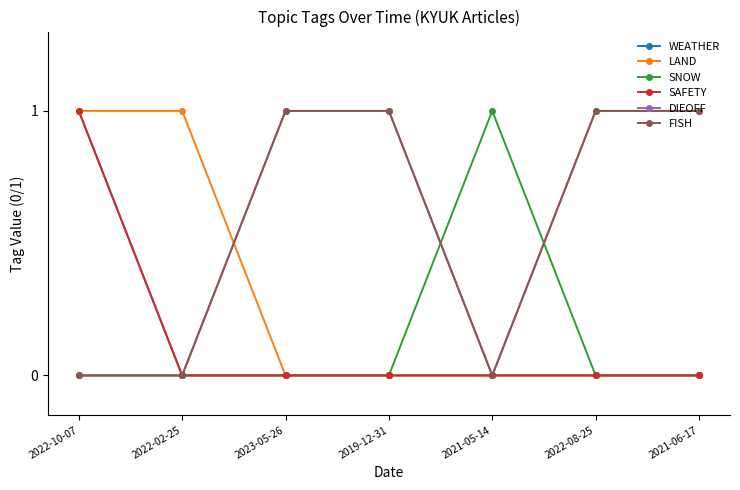

Does the chart have visible grid lines?

No